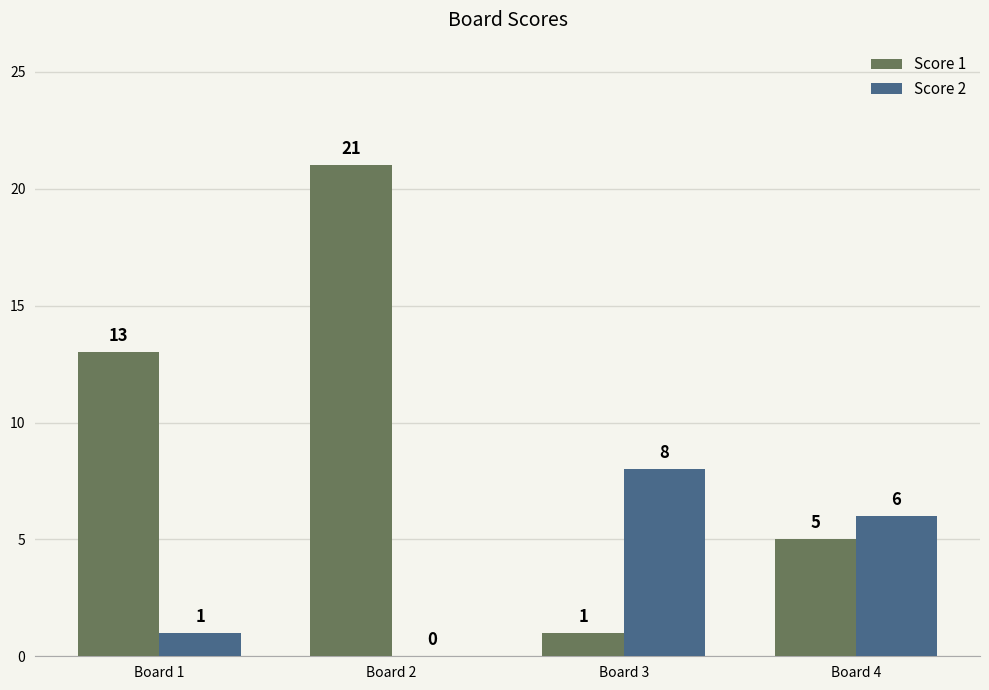

Which series changed the most between Board 2 and Board 4?

Score 1